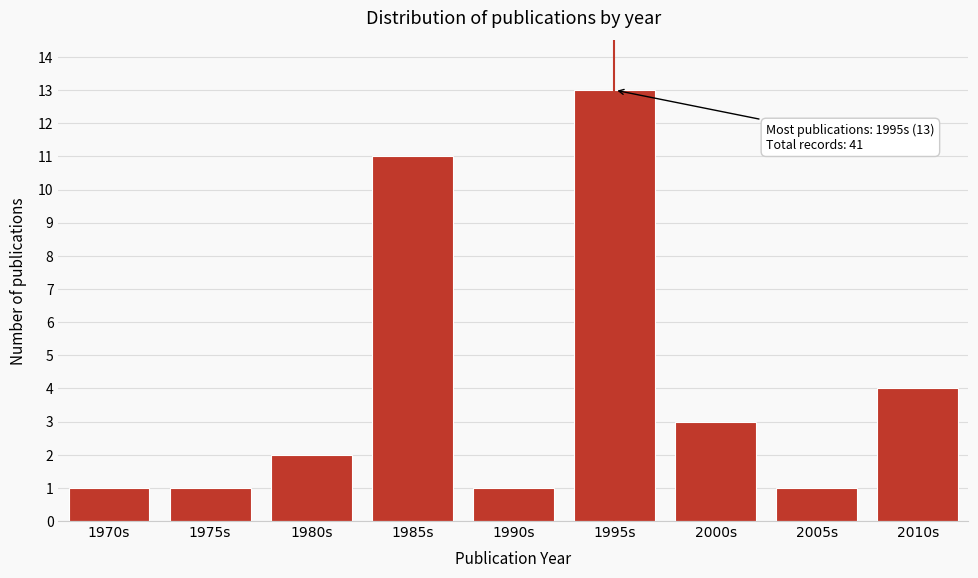

Reading right to left, extract all data points from this chart.

2010s=4	2005s=1	2000s=3	1995s=13	1990s=1	1985s=11	1980s=2	1975s=1	1970s=1